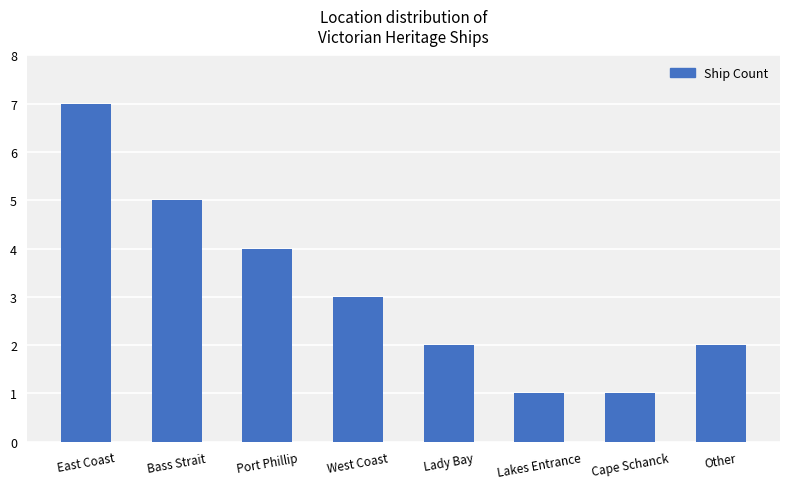

What is the sum of all values?

25